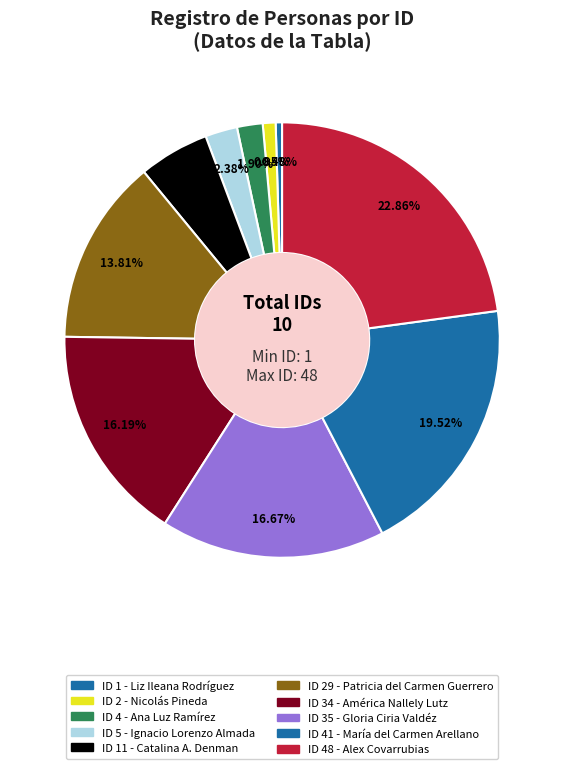

Count the number of slices in the pie.

10